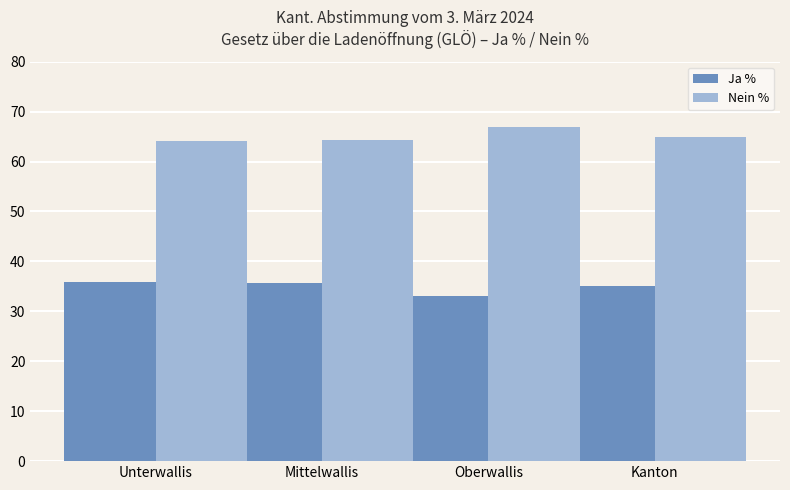

What is the difference between the second highest and second lowest values in the Nein % series?

0.7